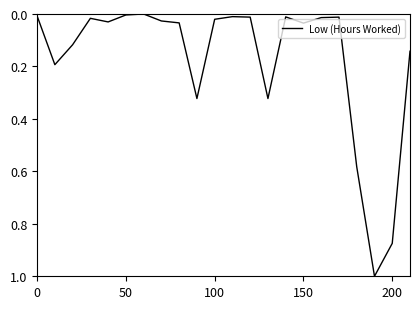

What is the greatest value displayed?

1.0